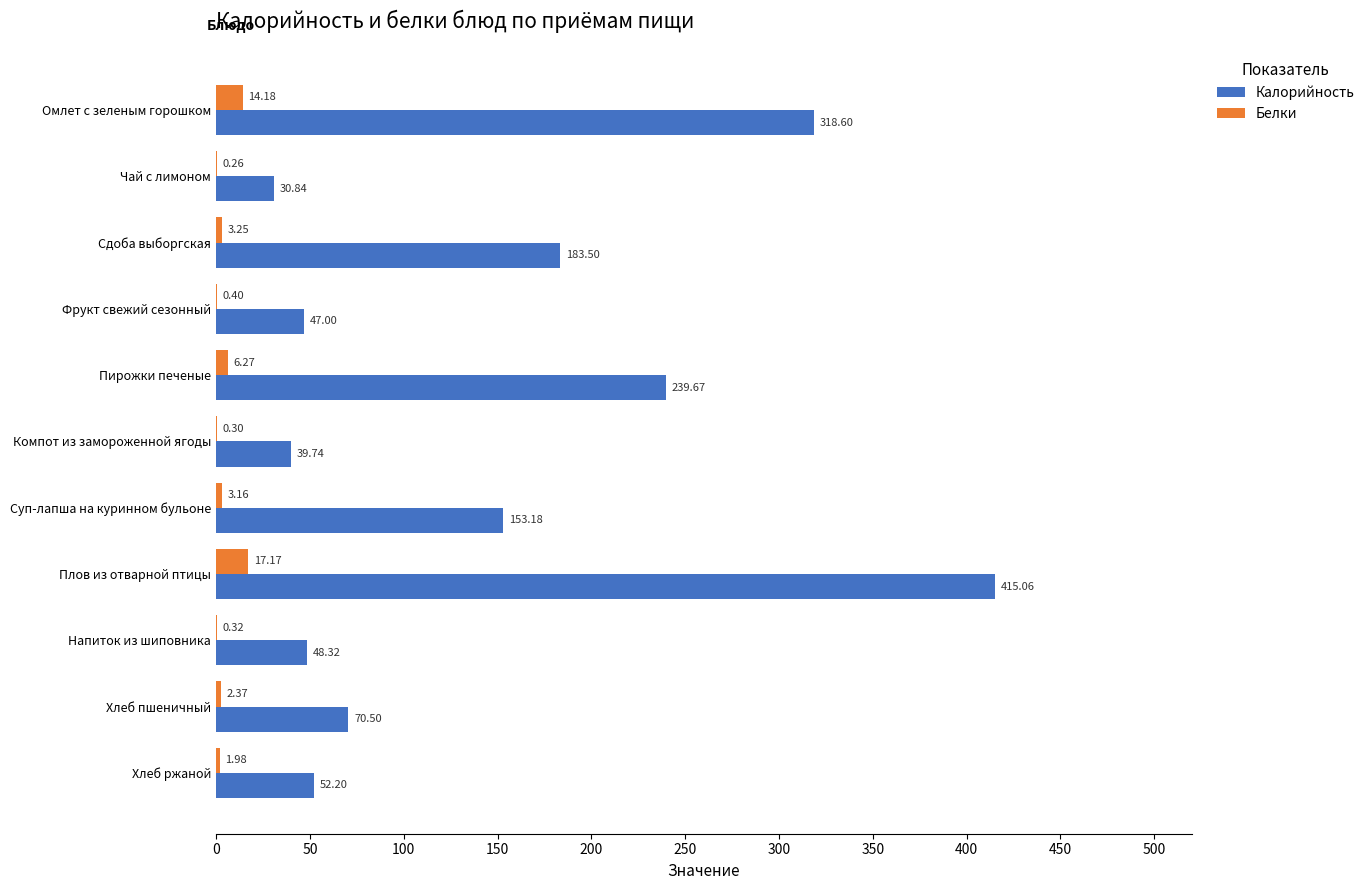

What is the sum of the Калорийность values at Хлеб пшеничный and Пирожки печеные?

310.2